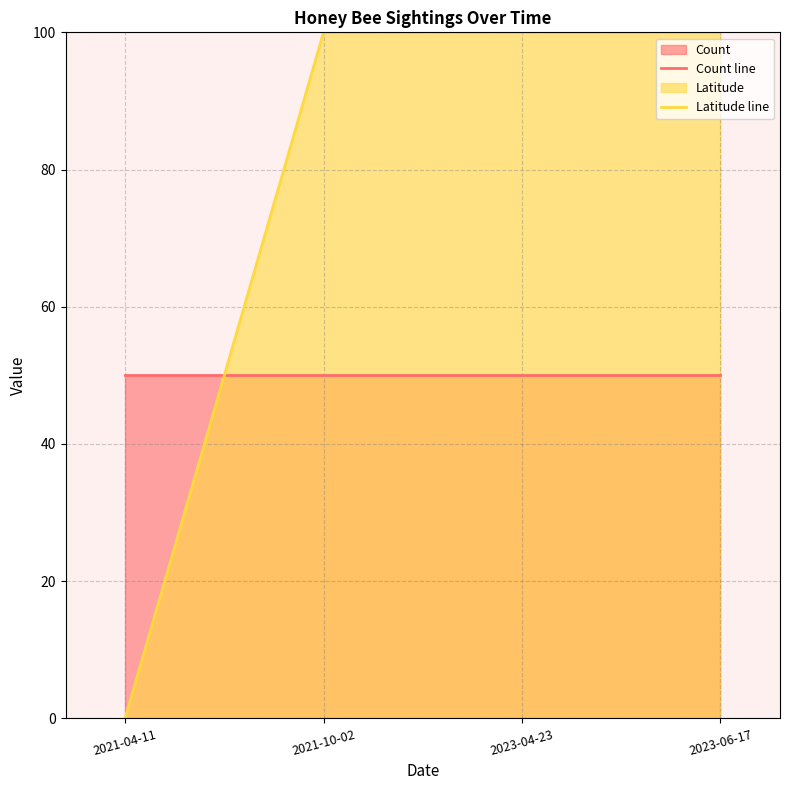

Is the value of Latitude line at 2021-10-02 greater than the value of Count line at 2023-06-17?

Yes